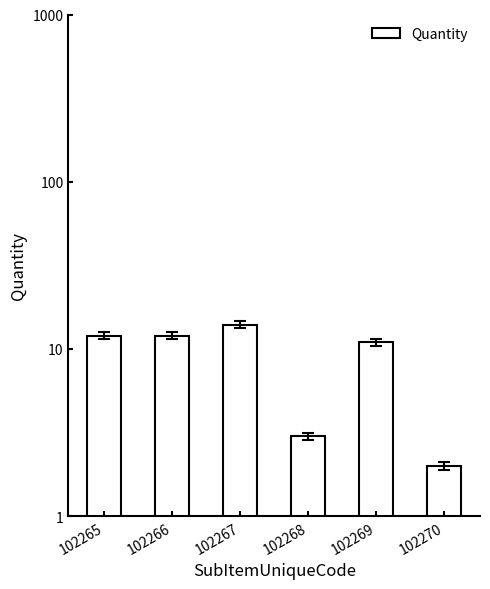

Between 102270 and 102267, which is larger?

102267